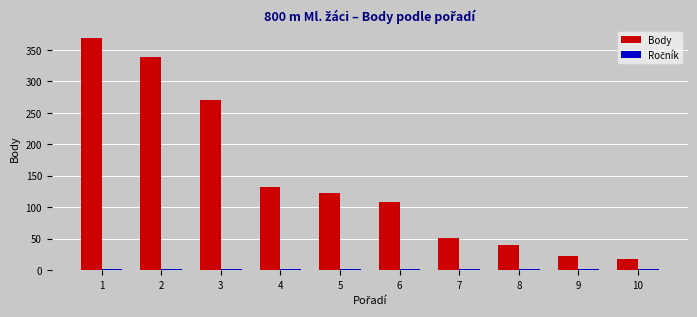

What is the maximum value for Body?

369